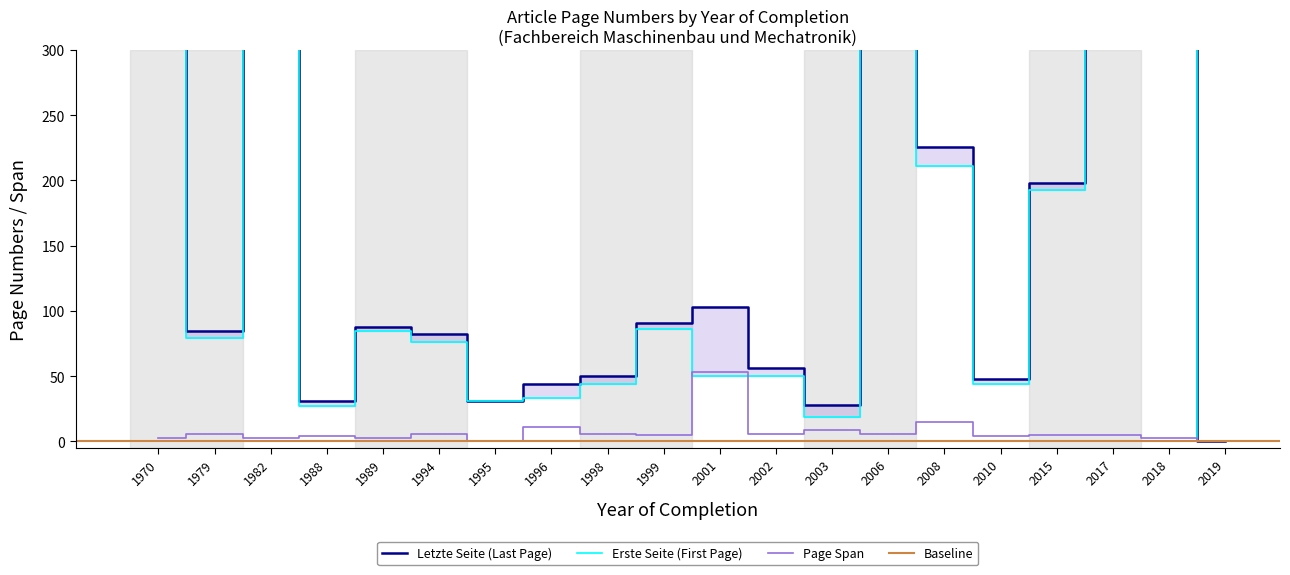

The Letzte Seite series shows 0 at 2019. True or false?

True